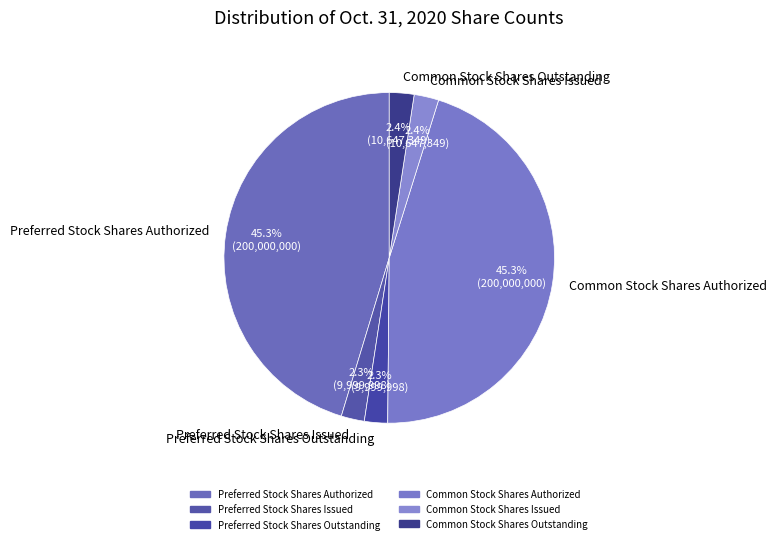

What percentage is NOT represented by Common Stock Shares Issued?

97.6%